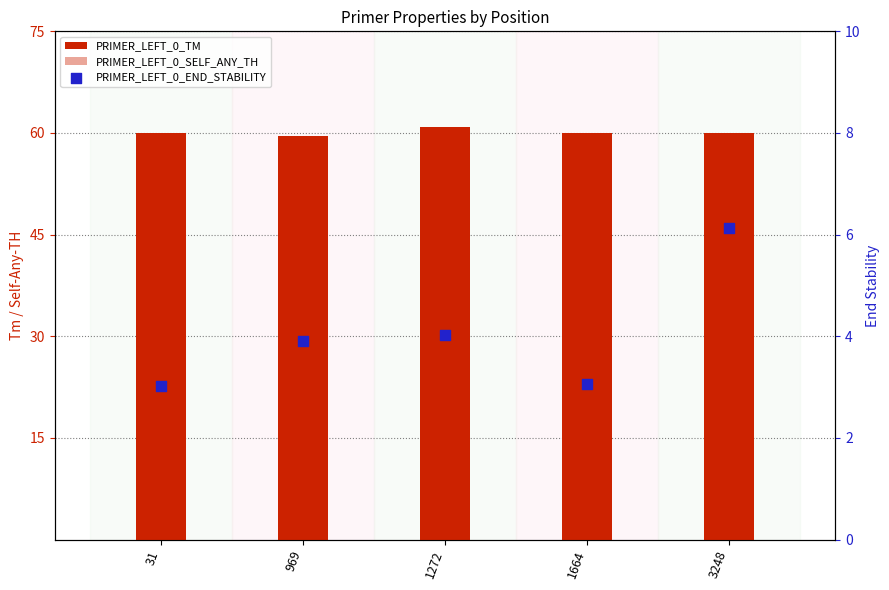

Is the value of PRIMER_LEFT_0_SELF_ANY_TH at 969 greater than the value of PRIMER_LEFT_0_END_STABILITY at 3248?

No